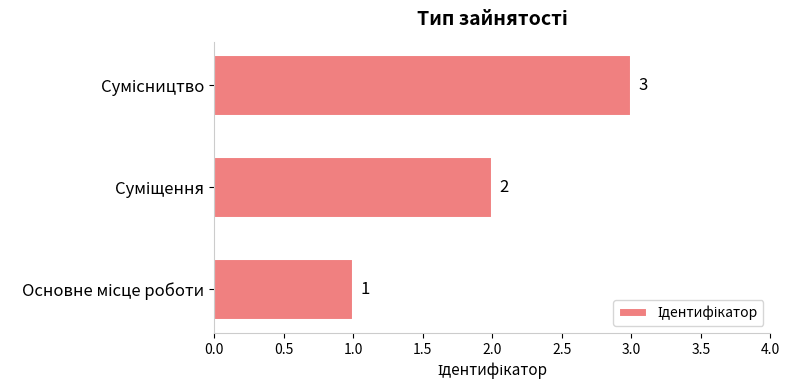

Does the chart contain any negative values?

No